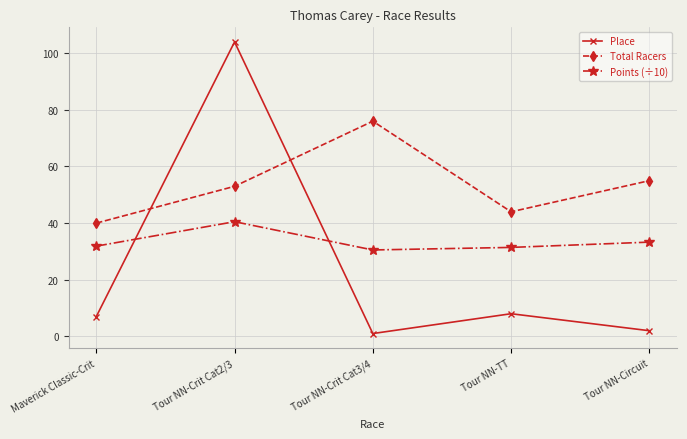

What value does the Points (÷10) series have at Tour NN-Crit Cat2/3?

40.5